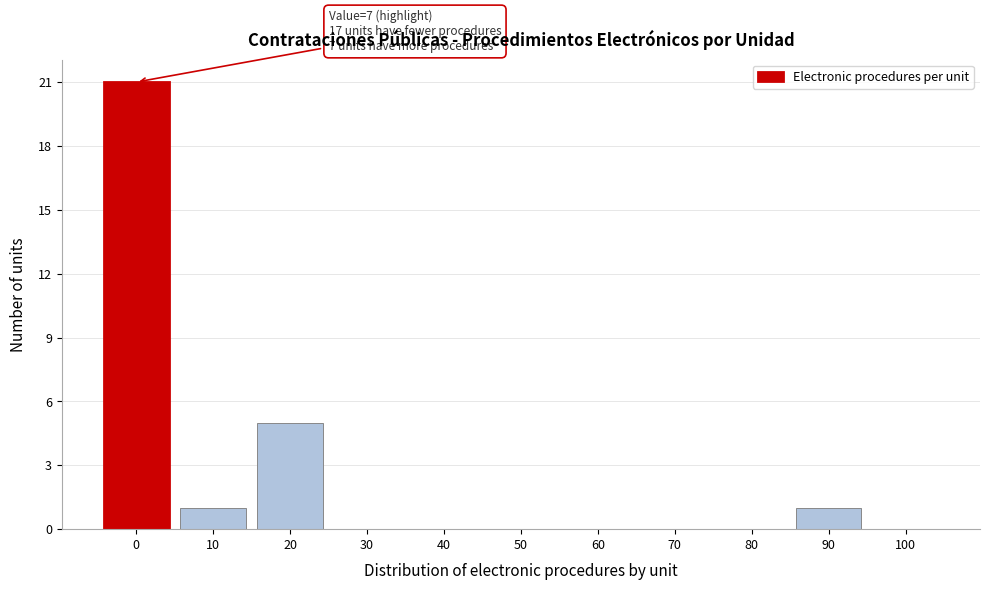

Reading right to left, transcribe all the data shown in this chart.

100=0	90=1	80=0	70=0	60=0	50=0	40=0	30=0	20=5	10=1	0=21